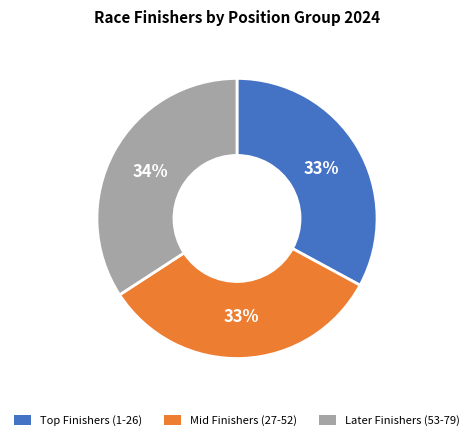

Is there a majority slice in this chart?

No